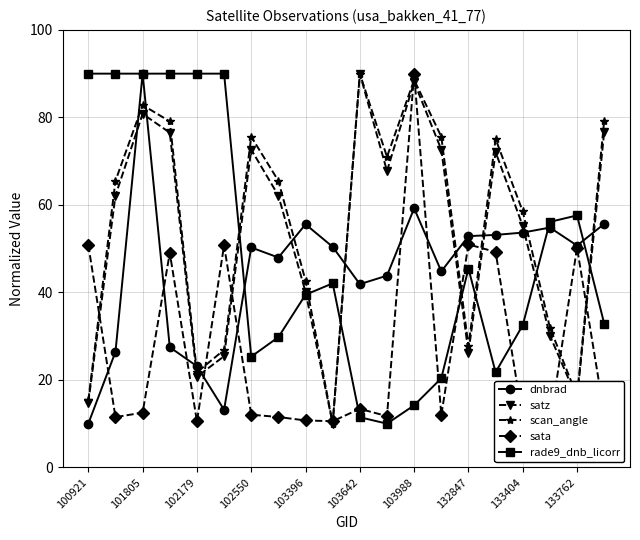

Reading right to left, extract all data points from this chart.

dnbrad: 55.7	50.7	54.8	53.7	53.1	52.9	44.8	59.2	43.8	41.9	50.4	55.6	48.0	50.3	13.2	23.1	27.5	90.0	26.4	10.0
satz: 76.7	15.7	30.1	55.2	72.1	26.2	72.6	88.1	67.7	90.0	10.0	40.1	62.1	72.6	25.4	20.7	76.5	80.8	62.1	14.8
scan_angle: 79.2	16.3	32.0	58.5	75.1	27.8	75.6	88.6	71.0	90.0	10.0	42.7	65.5	75.6	26.9	21.7	79.1	82.8	65.5	15.3
sata: 12.2	50.2	10.0	11.2	49.2	51.0	11.9	90.0	11.7	13.4	10.6	10.7	11.5	12.0	50.7	10.5	49.0	12.5	11.5	50.8
rade9_dnb_licorr: 32.9	57.6	56.1	32.5	21.7	45.4	20.4	14.2	10.0	11.5	42.1	39.5	29.8	25.3	90.0	90.0	90.0	90.0	90.0	90.0